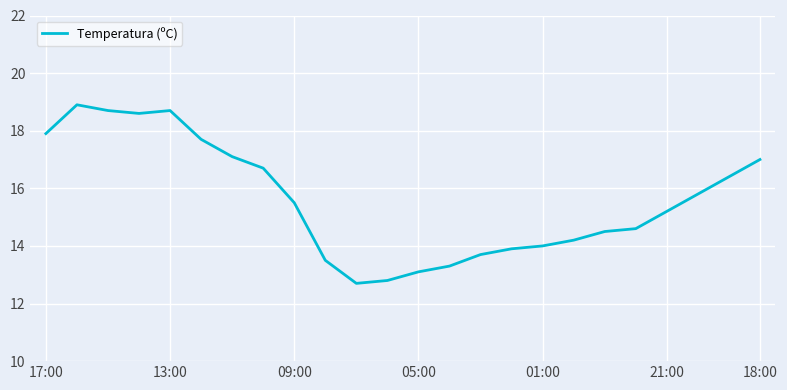

What is the maximum value shown in the chart?

18.9